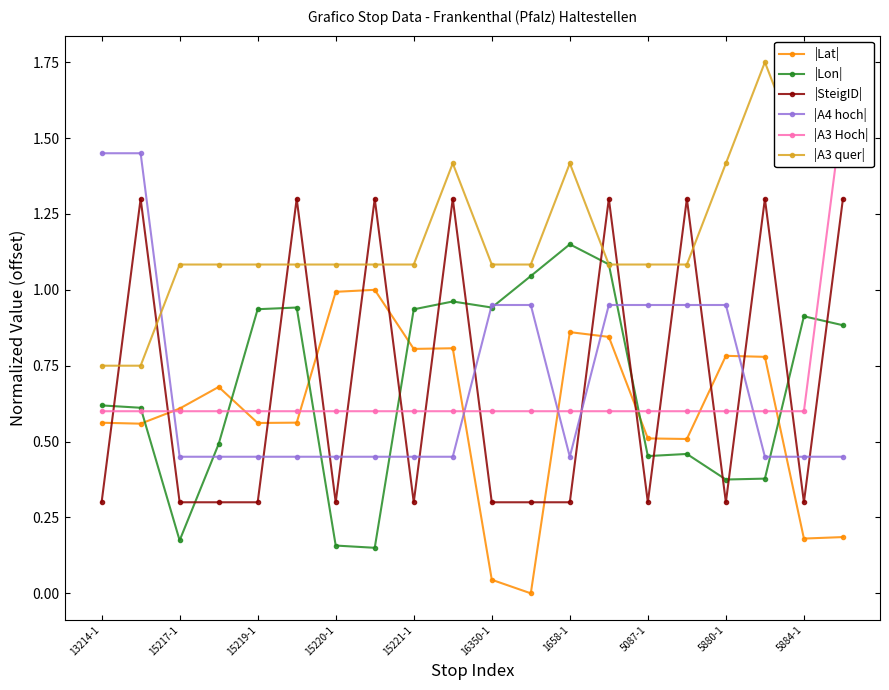

What is the sum of the |Lat| values at 5087-1 and 15220-1?

1.5